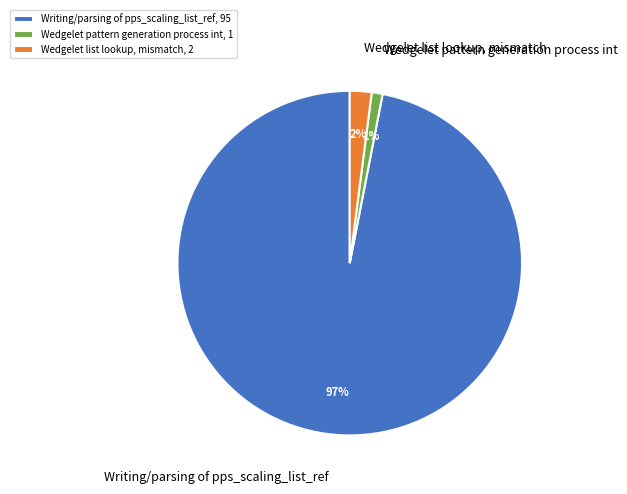

What percentage is the Wedgelet list lookup, mismatch slice, to the nearest percent?

2%